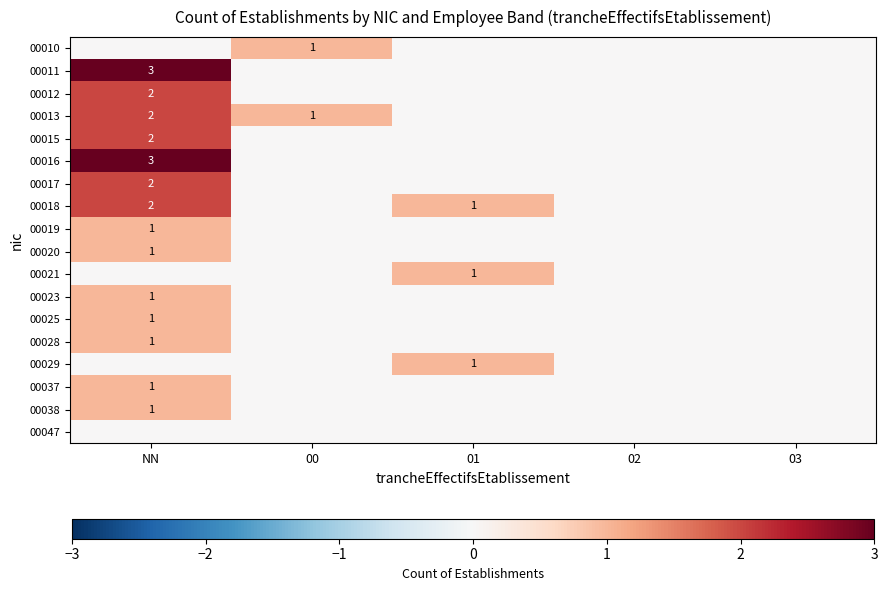

Count the number of data series in this chart.

18